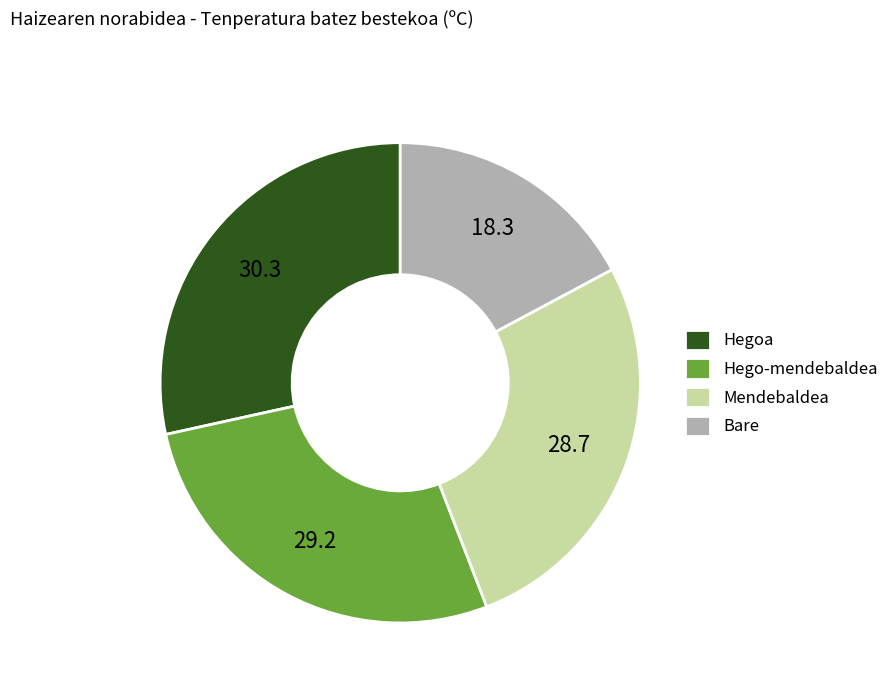

True or false: Mendebaldea accounts for 27% of the total.

True